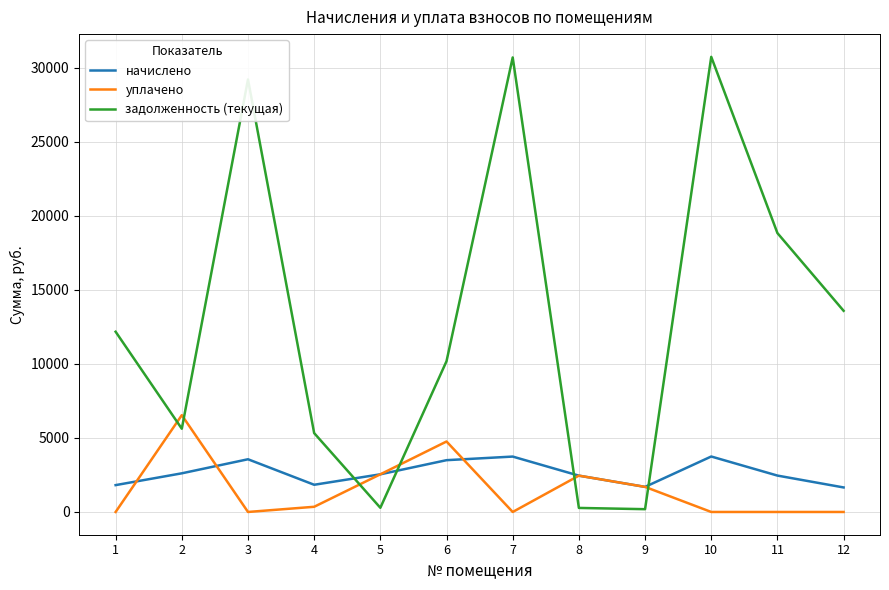

The уплачено series shows 0.0 at 1. True or false?

True